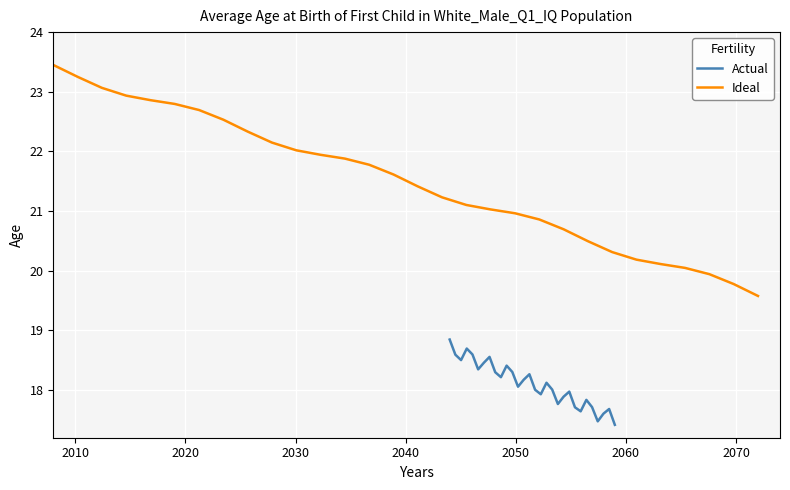

True or false: Ideal and Actual cross at least once.

False